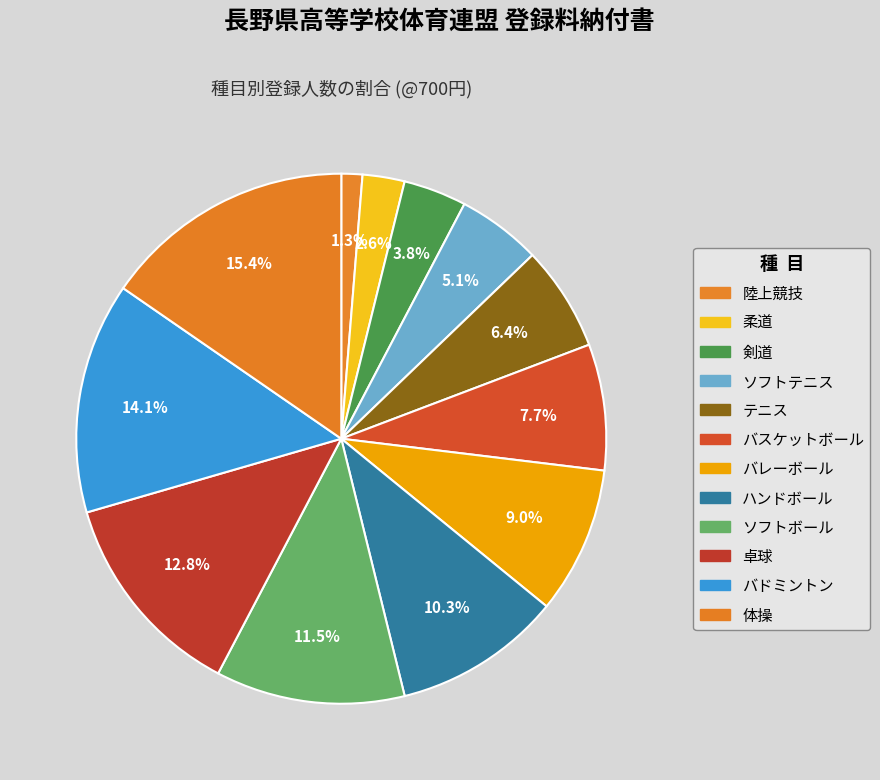

Do テニス and 陸上競技 together represent more than half of the pie?

No